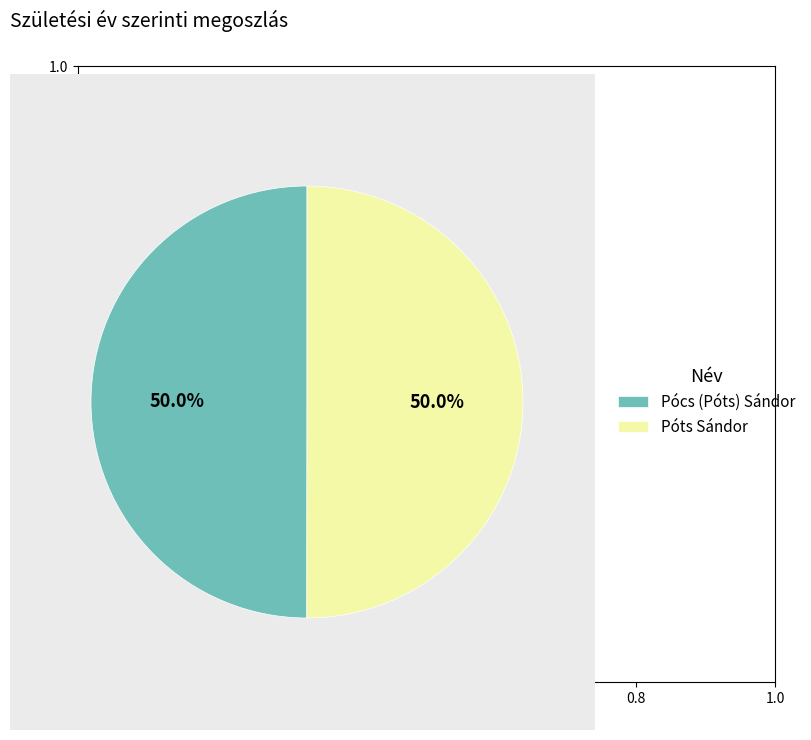

Approximately how many times larger is the value at Póts Sándor compared to Pócs (Póts) Sándor?

1.0